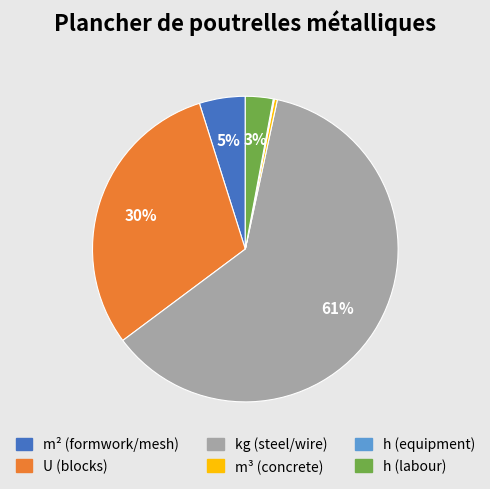

To the nearest percent, what is the average slice percentage?

17%